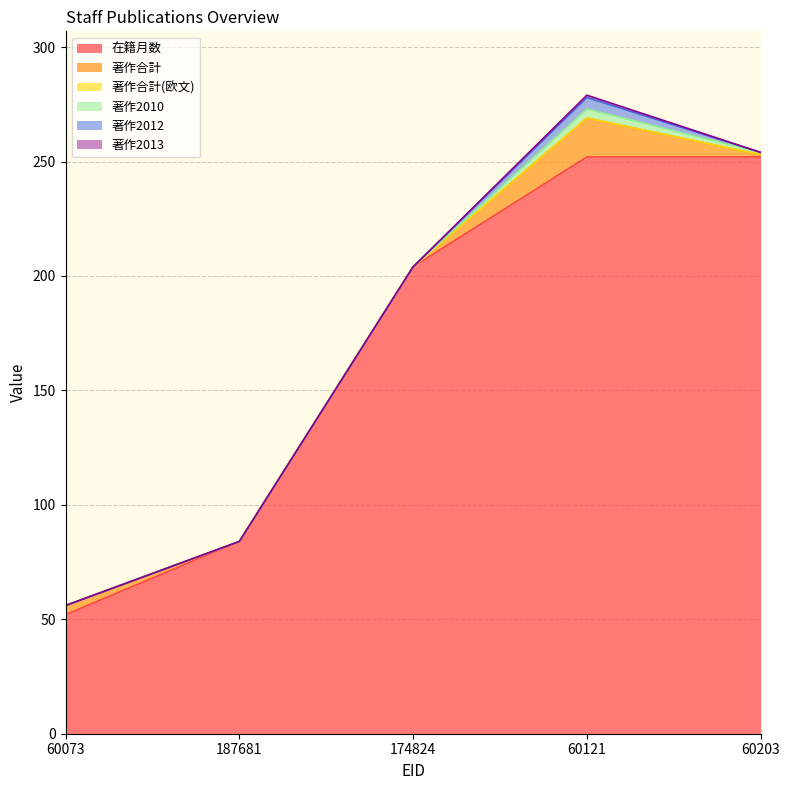

Reading right to left, extract all data points from this chart.

在籍月数: 60203=252	60121=252	174824=204	187681=84	60073=52
著作合計: 60203=1	60121=17	174824=0	187681=0	60073=4
著作合計(欧文): 60203=0	60121=0	174824=0	187681=0	60073=0
著作2010: 60203=1	60121=4	174824=0	187681=0	60073=0
著作2012: 60203=0	60121=5	174824=0	187681=0	60073=0
著作2013: 60203=0	60121=1	174824=0	187681=0	60073=0